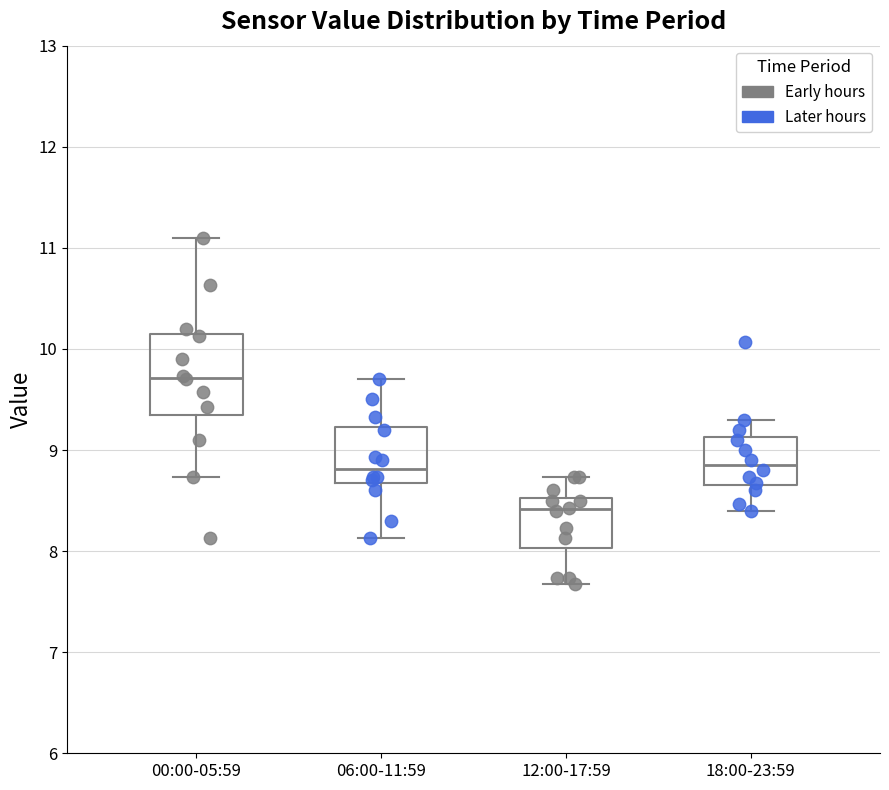

Which box's median line is the lowest?

12:00-17:59